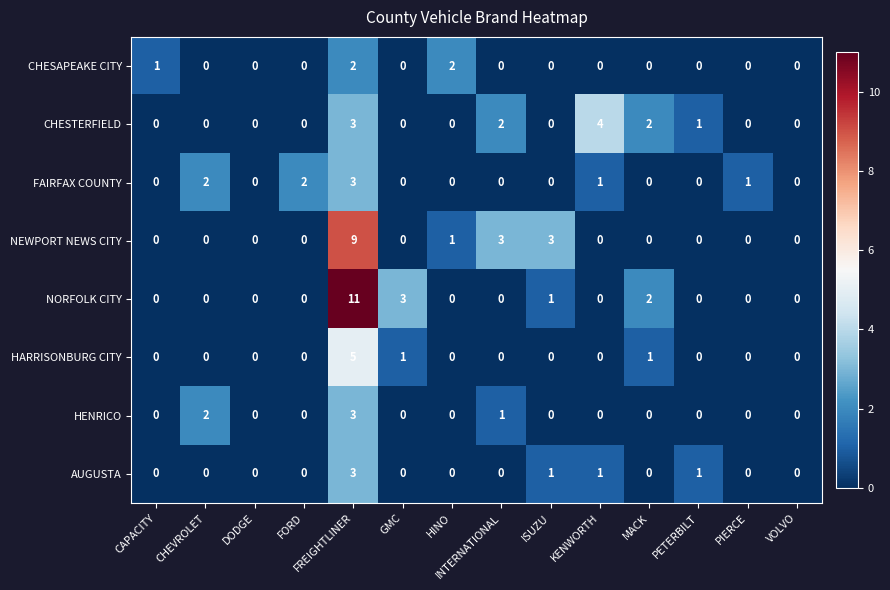

How many categories are shown in the chart?

14